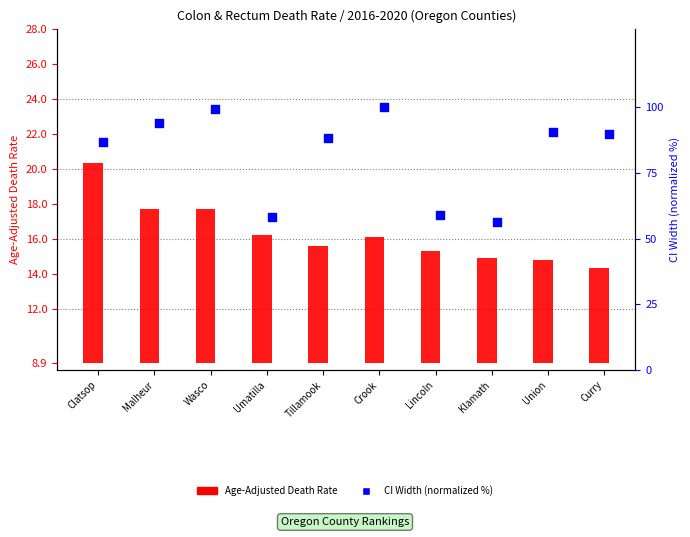

Which series reaches the minimum Y coordinate?

Age-Adjusted Death Rate